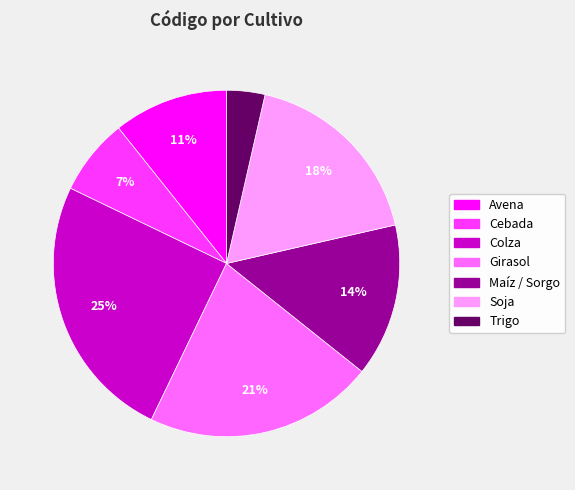

Count the number of slices in the pie.

7